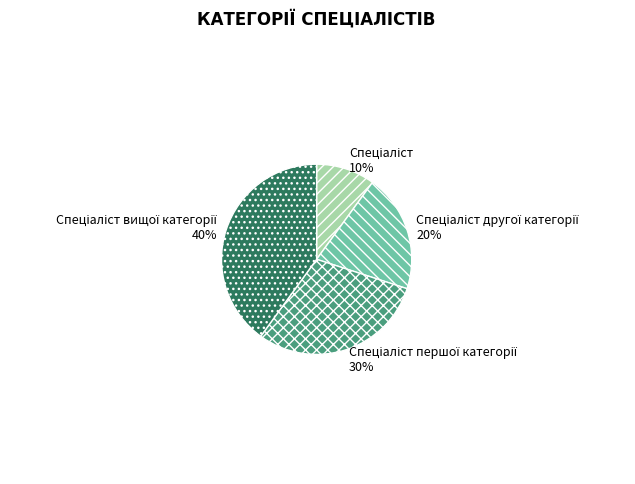

To the nearest percent, what is the average slice percentage?

25%